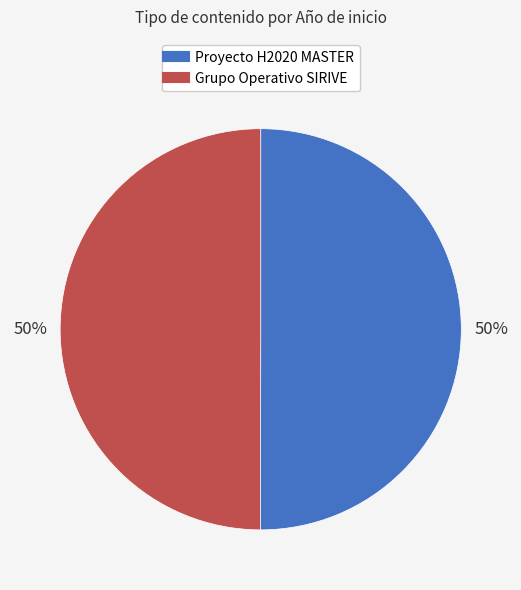

True or false: Proyecto H2020 MASTER accounts for 65% of the total.

False